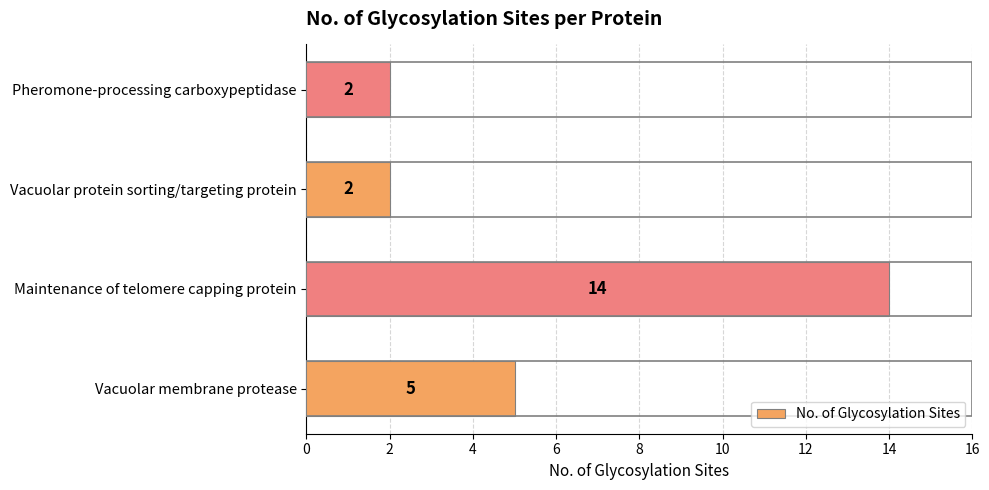

What is the sum of all values?

23